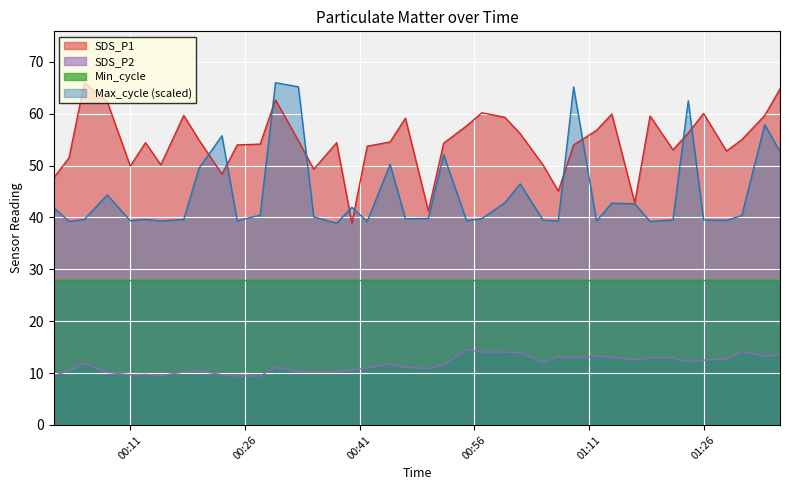

List the labels in order of SDS_P2 value, smallest first.

2022/01/29 00:25, 2022/01/29 00:28, 2022/01/29 00:15, 2022/01/29 00:01, 2022/01/29 00:11, 2022/01/29 00:23, 2022/01/29 00:13, 2022/01/29 00:08, 2022/01/29 00:18, 2022/01/29 00:35, 2022/01/29 00:38, 2022/01/29 00:33, 2022/01/29 00:20, 2022/01/29 00:03, 2022/01/29 00:40, 2022/01/29 00:50, 2022/01/29 00:42, 2022/01/29 00:47, 2022/01/29 00:30, 2022/01/29 00:52, 2022/01/29 00:45, 2022/01/29 00:05, 2022/01/29 01:05, 2022/01/29 01:24, 2022/01/29 01:26, 2022/01/29 01:17, 2022/01/29 01:29, 2022/01/29 01:19, 2022/01/29 01:22, 2022/01/29 01:09, 2022/01/29 01:14, 2022/01/29 01:07, 2022/01/29 01:12, 2022/01/29 01:34, 2022/01/29 01:36, 2022/01/29 01:02, 2022/01/29 00:57, 2022/01/29 01:00, 2022/01/29 01:31, 2022/01/29 00:55